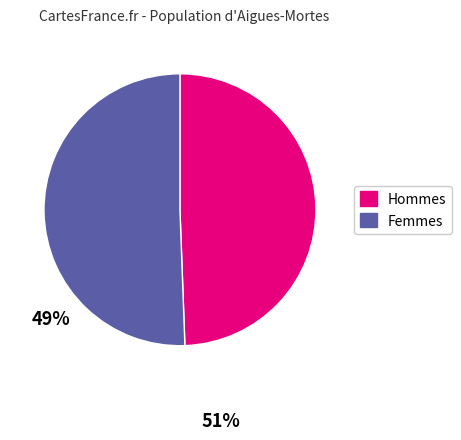

Is there any slice that represents more than half of the pie?

Yes